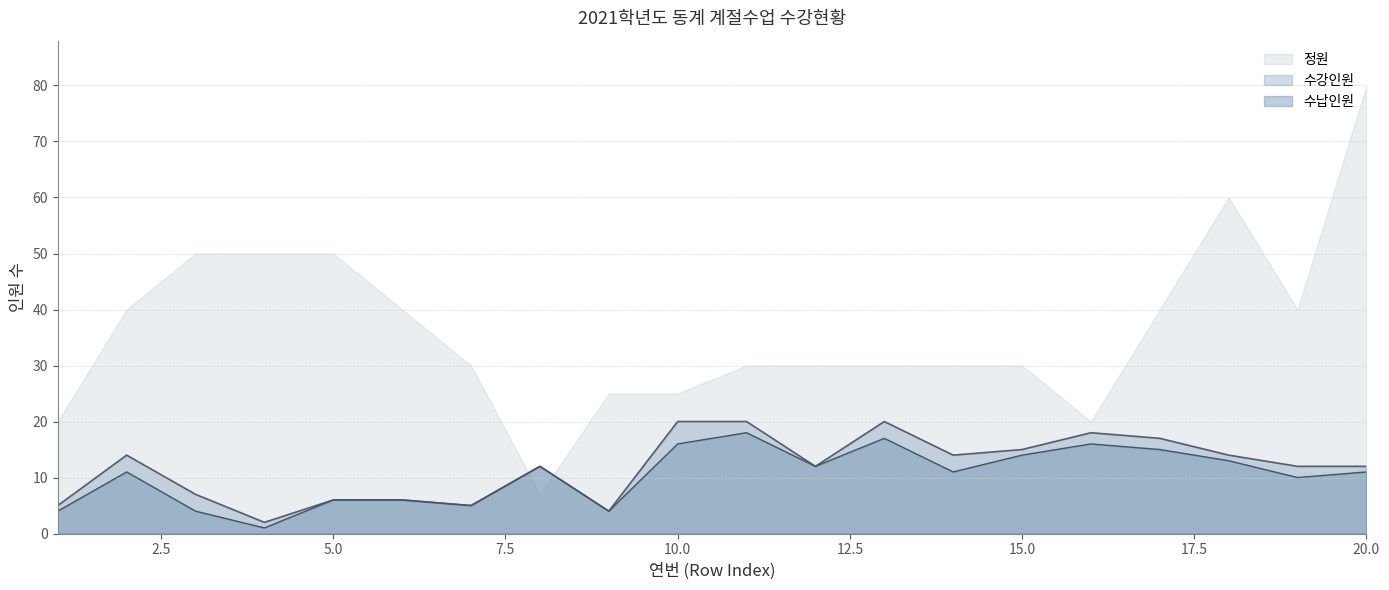

Which label corresponds to the smallest value in the chart?

4